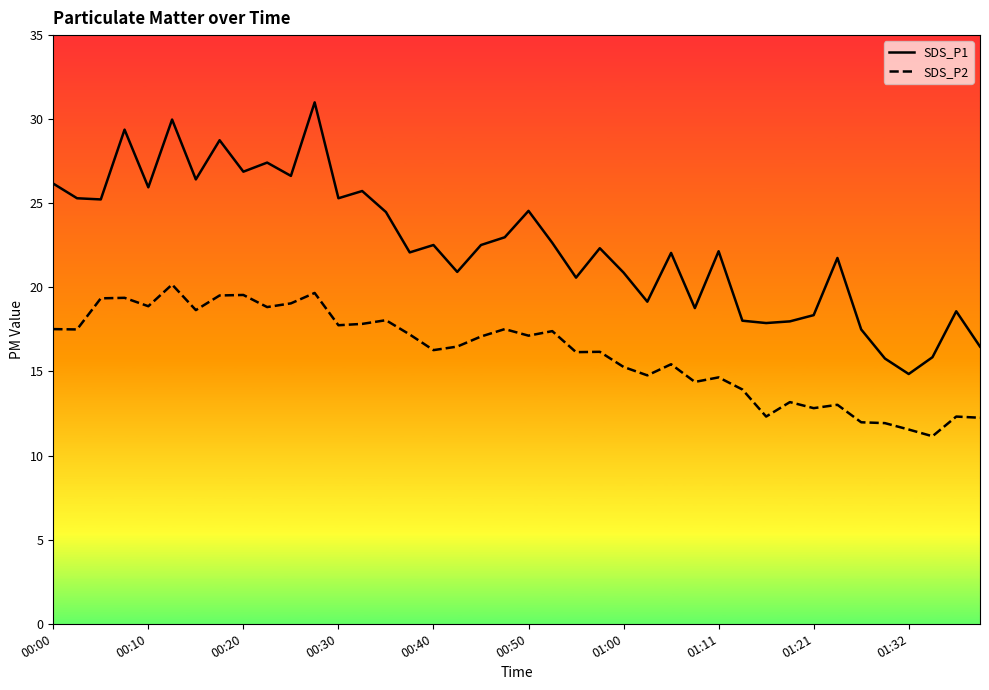

What is the maximum value shown in the chart?

31.0